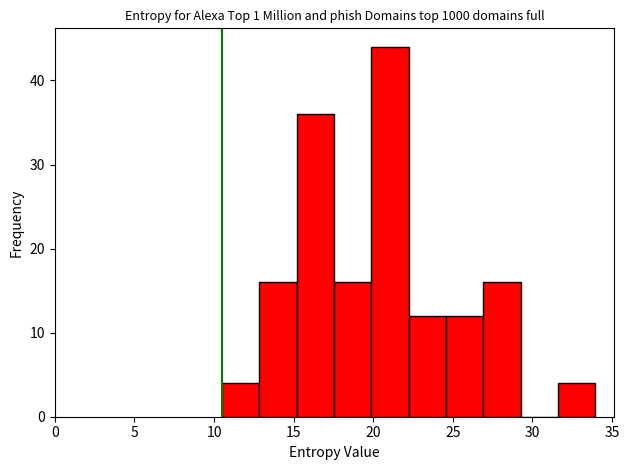

Reading left to right, transcribe this chart: for each bar, give the range it covers on the x-axis and its height. Neither the bar edges nor the heights are printed on the chart, so give them approximately, as read against the axes.

10.5 to 13.0: 4
13.0 to 15.0: 16
15.0 to 17.5: 36
17.5 to 20.0: 16
20.0 to 22.0: 44
22.0 to 24.5: 12
24.5 to 27.0: 12
27.0 to 29.5: 16
29.5 to 31.5: 0
31.5 to 34.0: 4